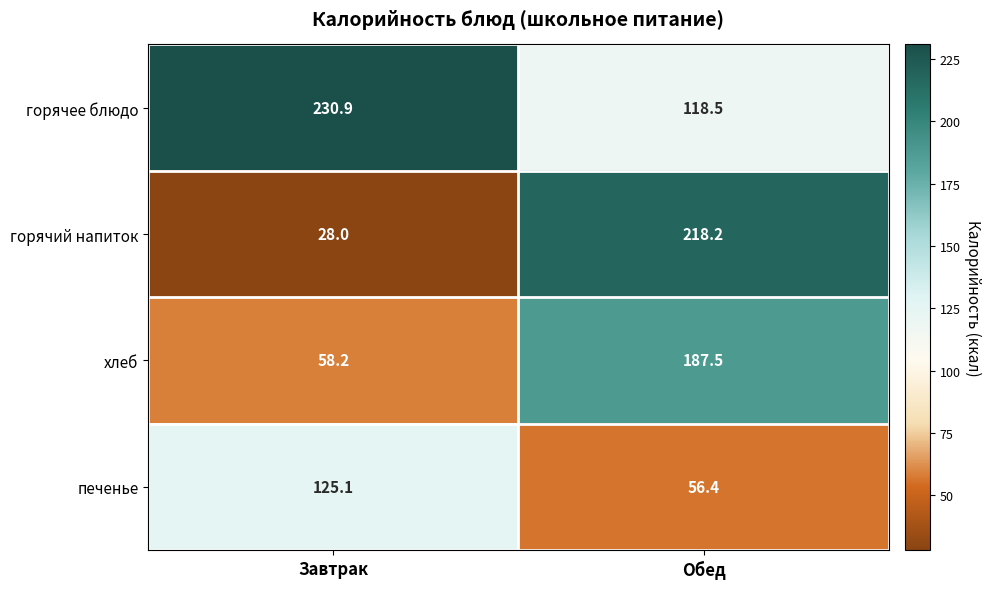

What is the sum of all печенье values?

181.5